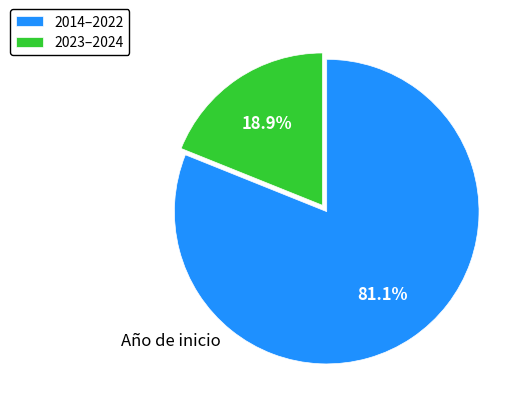

Which has a higher value, 2023–2024 or 2014–2022?

2014–2022